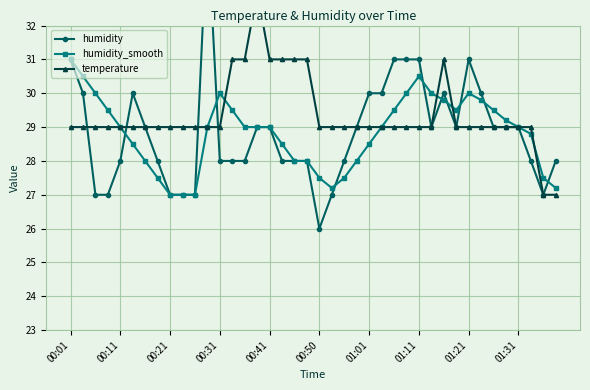

How many series are shown in this chart?

3